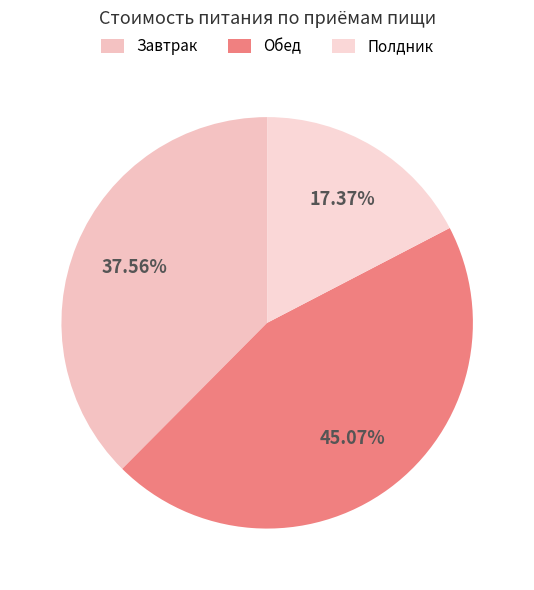

What is the total percentage of Завтрак and Полдник?

54.9%